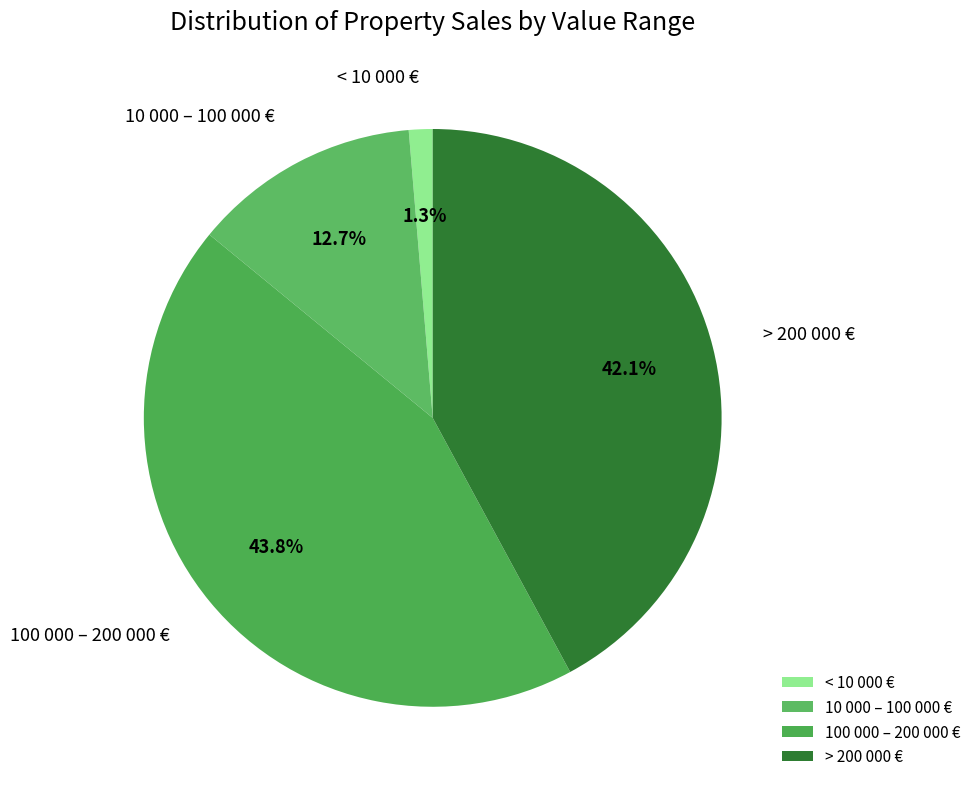

What percentage do > 200 000 € and < 10 000 € together represent?

43.4%